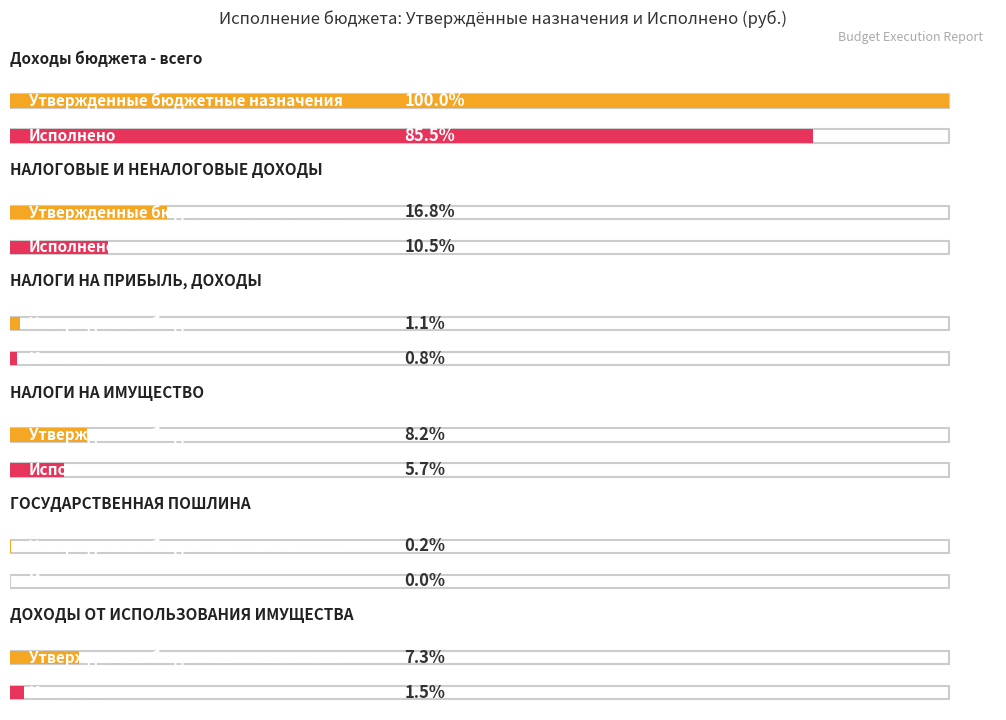

At which label does Утвержденные бюджетные назначения reach its minimum?

ГОСУДАРСТВЕННАЯ ПОШЛИНА